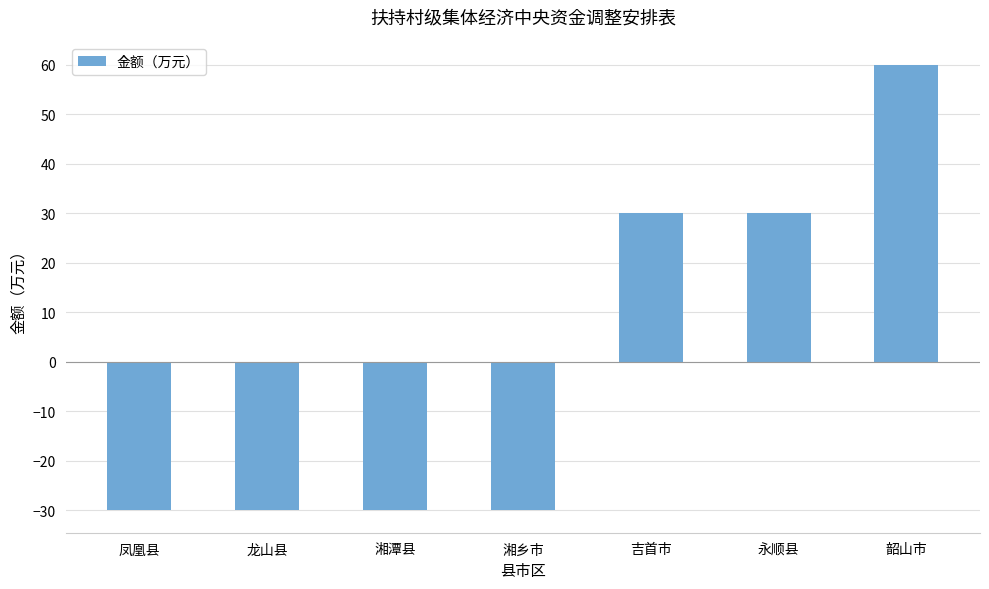

Approximately how many times larger is the value at 韶山市 compared to 吉首市?

2.0